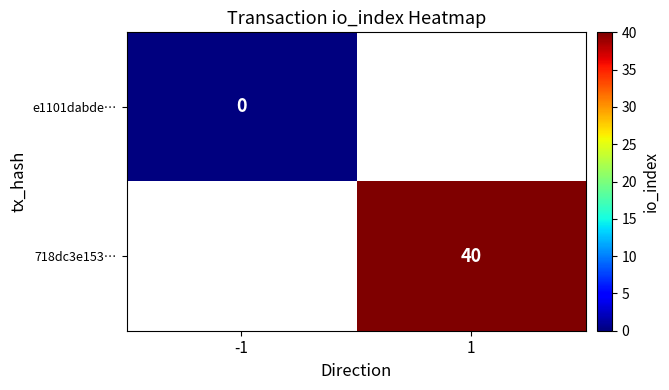

The value of 718dc3e153… at 1 is 40. True or false?

True